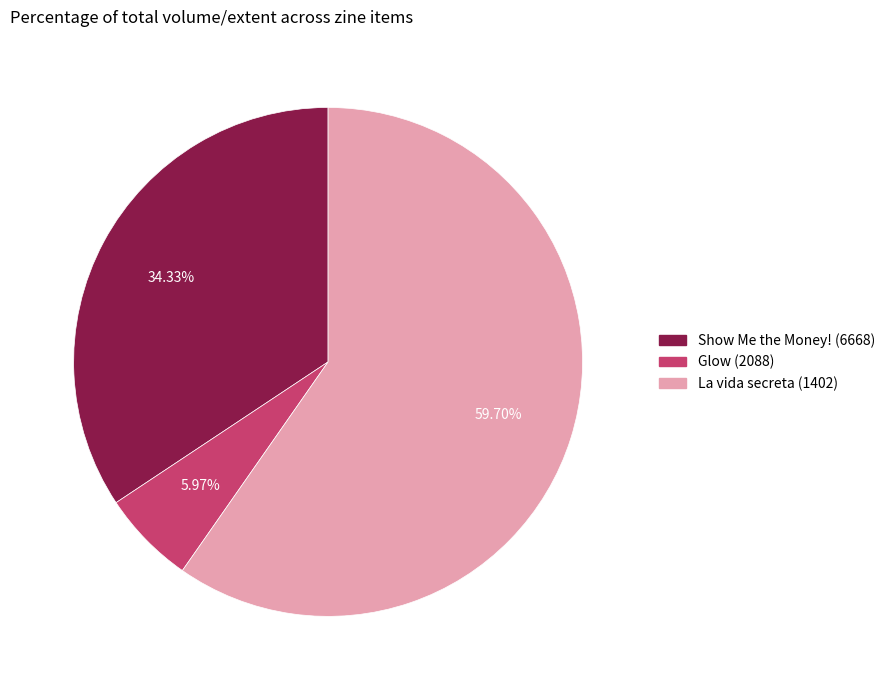

Is it true that La vida secreta (1402) is 73% of the pie?

False